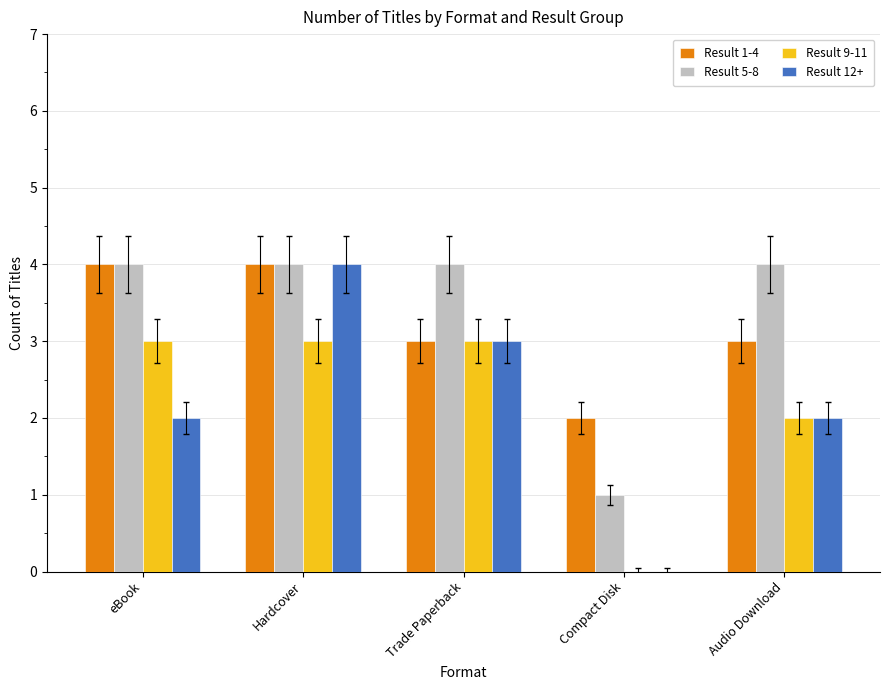

Reading right to left, transcribe all the data shown in this chart.

Result 1-4: Audio Download=3	Compact Disk=2	Trade Paperback=3	Hardcover=4	eBook=4
Result 5-8: Audio Download=4	Compact Disk=1	Trade Paperback=4	Hardcover=4	eBook=4
Result 9-11: Audio Download=2	Compact Disk=0	Trade Paperback=3	Hardcover=3	eBook=3
Result 12+: Audio Download=2	Compact Disk=0	Trade Paperback=3	Hardcover=4	eBook=2